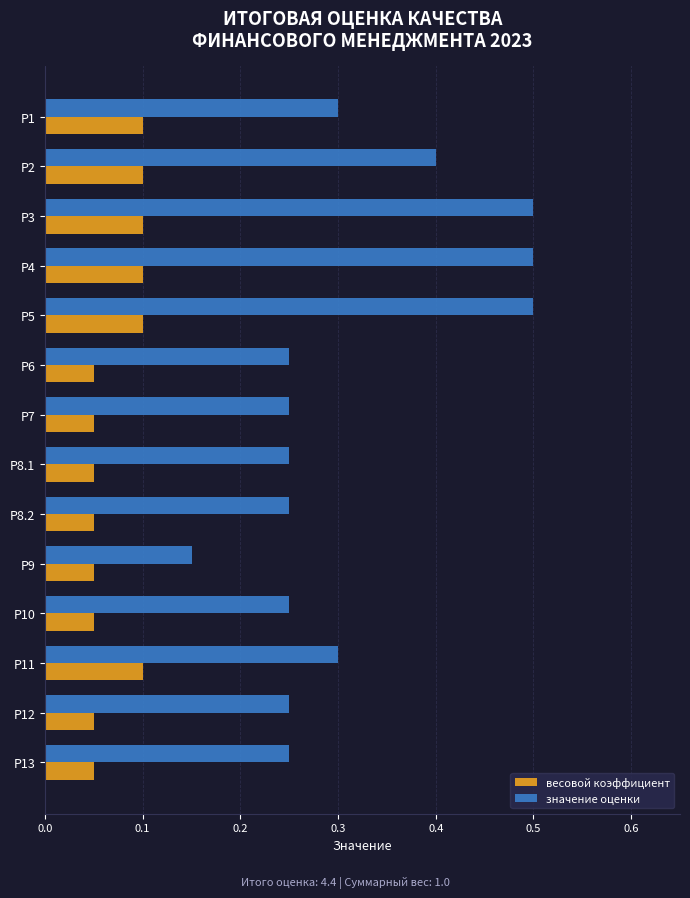

Is it true that весовой коэффициент equals 0.0 at Р10?

False